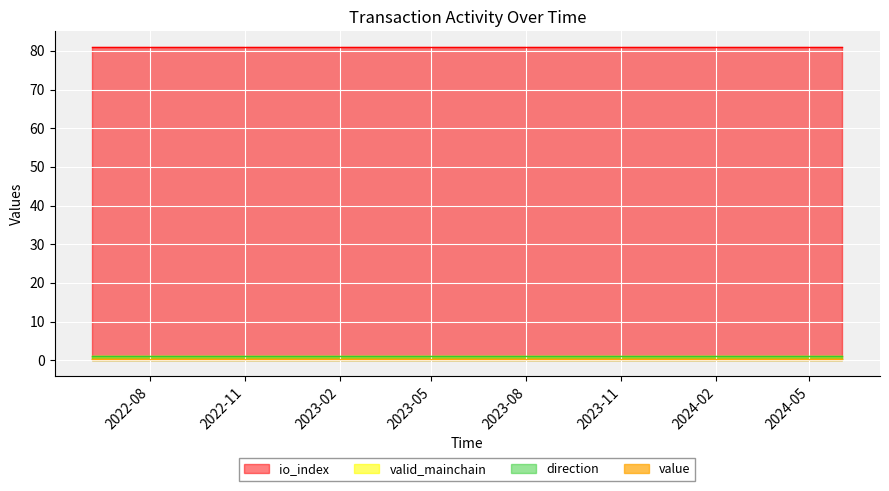

What is the value of the direction point at the 11th from the left?

1.0